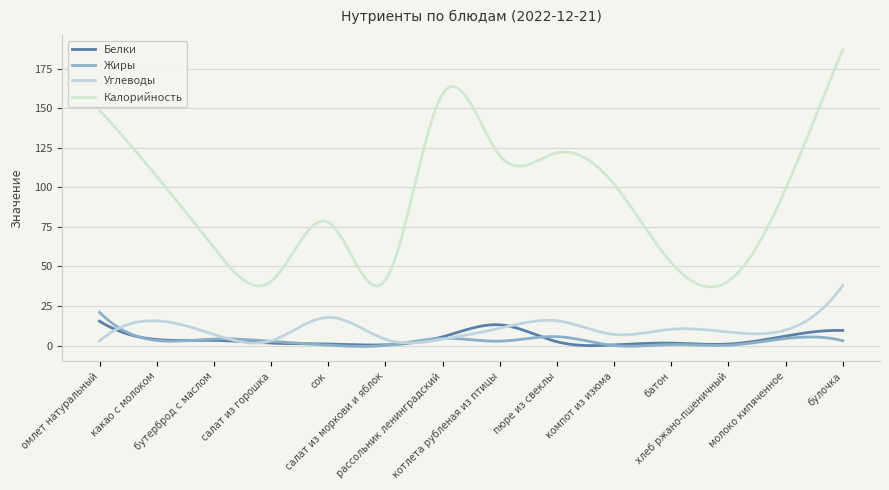

How many series are shown in this chart?

4